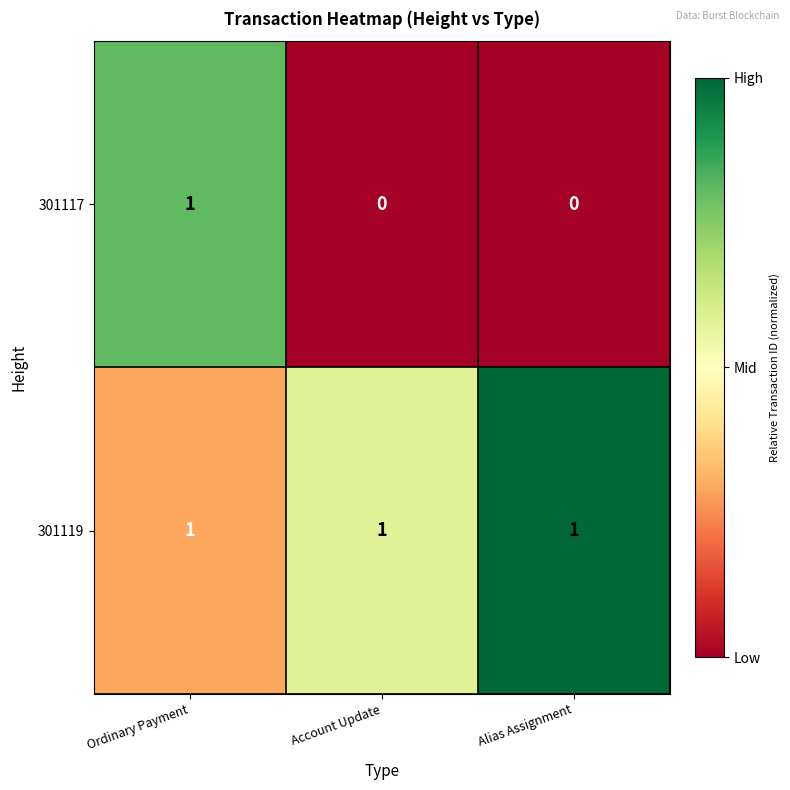

Rank the series at Account Update from lowest to highest value.

301117, 301119